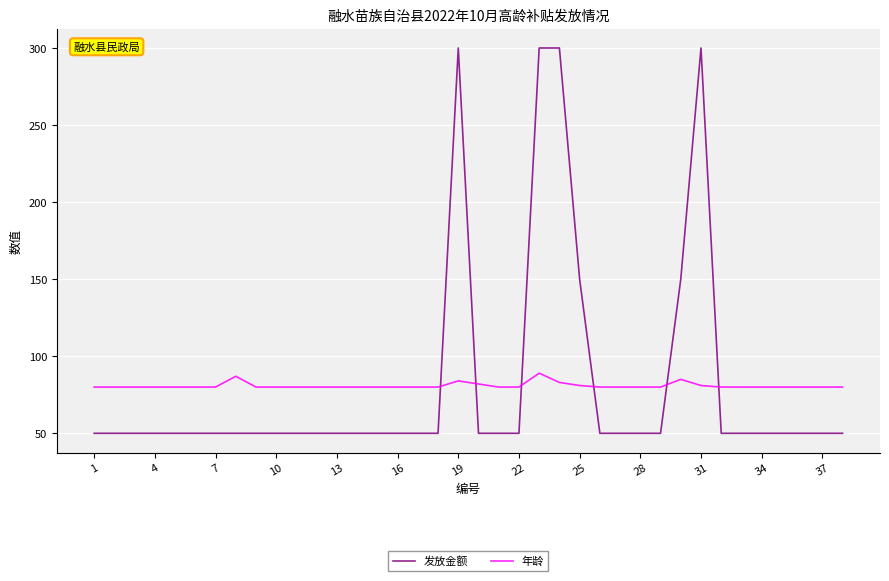

True or false: 发放金额 and 年龄 intersect in this chart.

True